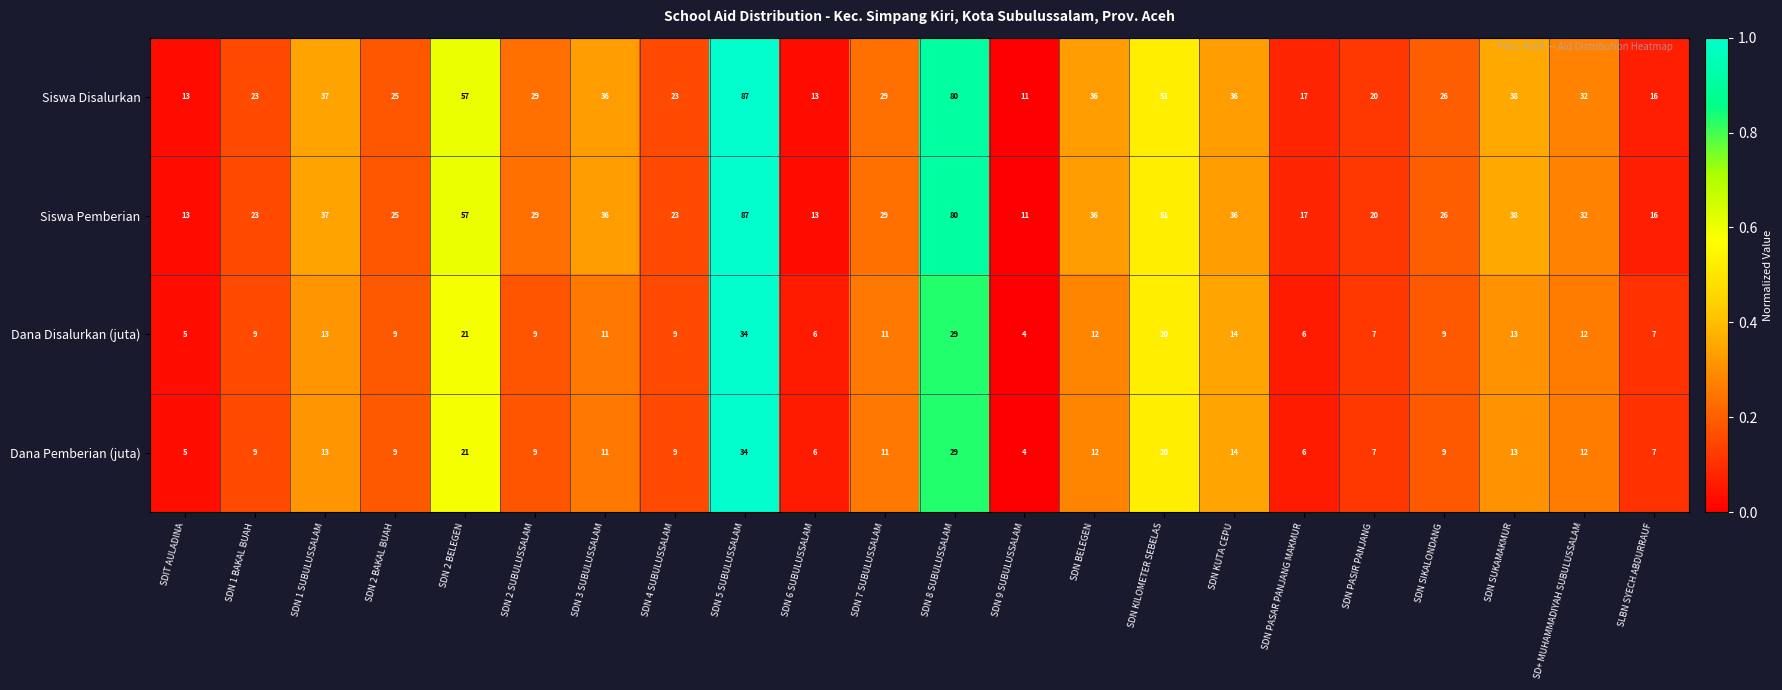

What is the maximum value for Dana Pemberian (juta)?

34